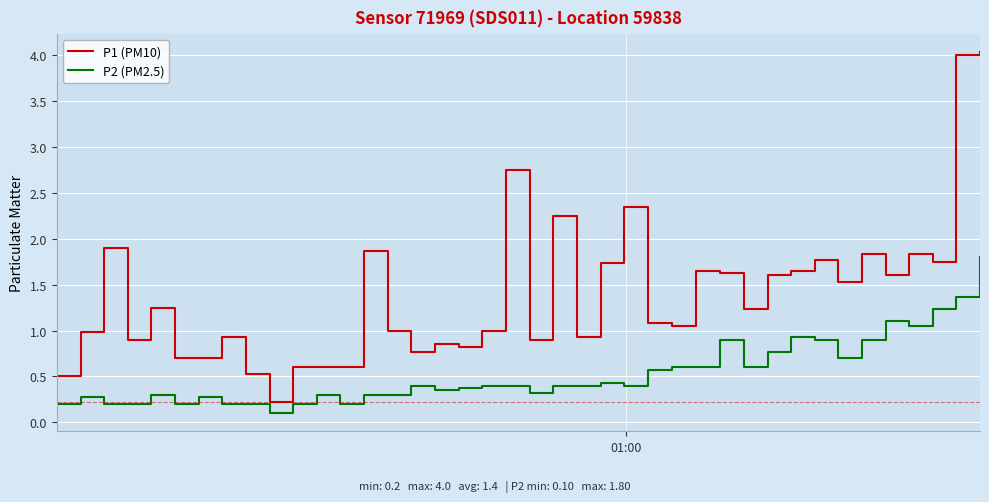

What is the maximum value shown in the chart?

4.0